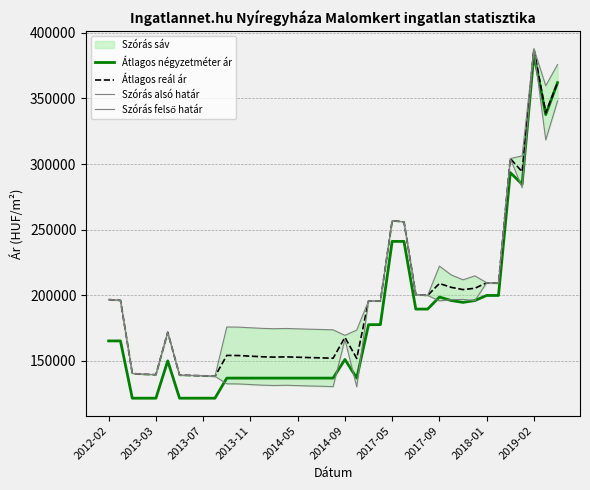

List the series in order of their peak value, lowest first.

Átlagos négyzetméter ár, Átlagos reál ár, Szórás alsó határ, Szórás felső határ